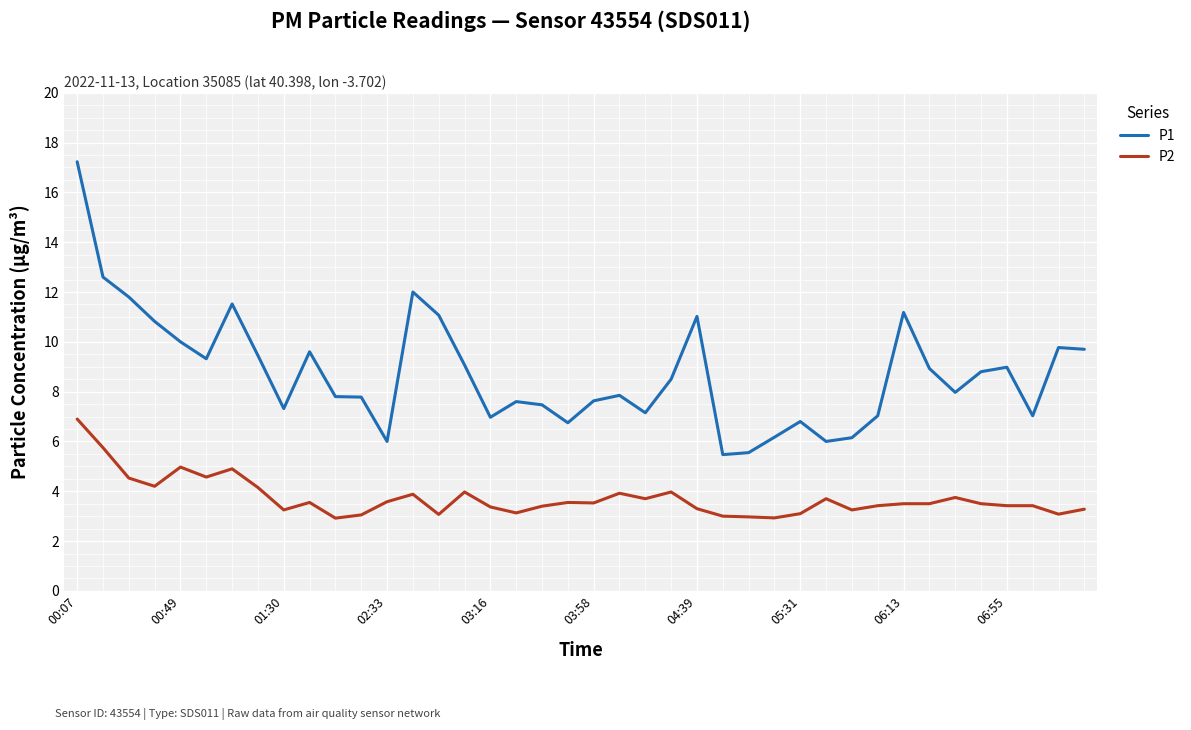

Which series has the largest total across all categories?

P1